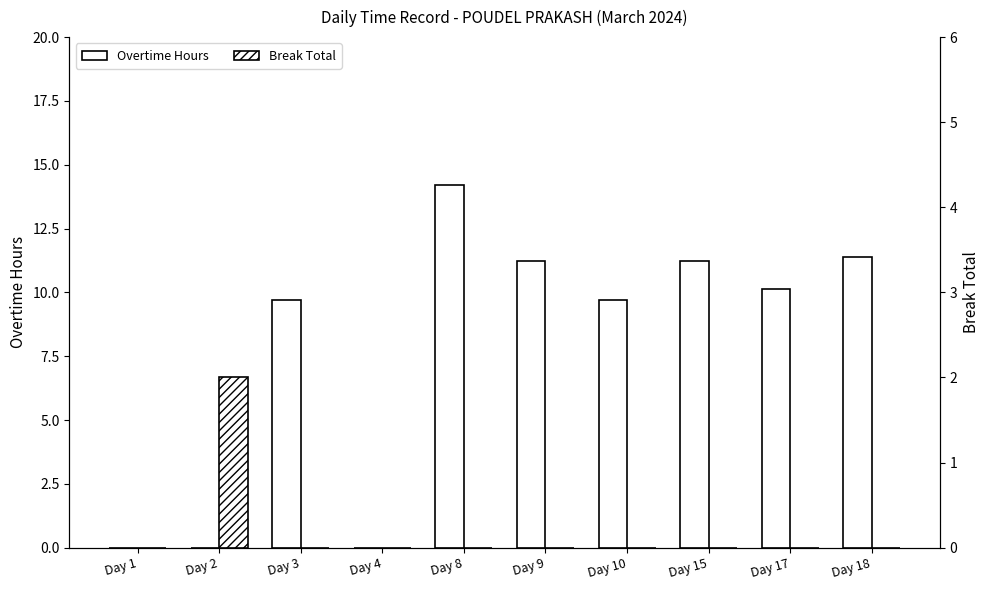

At which category is the sum across all series the highest?

Day 8